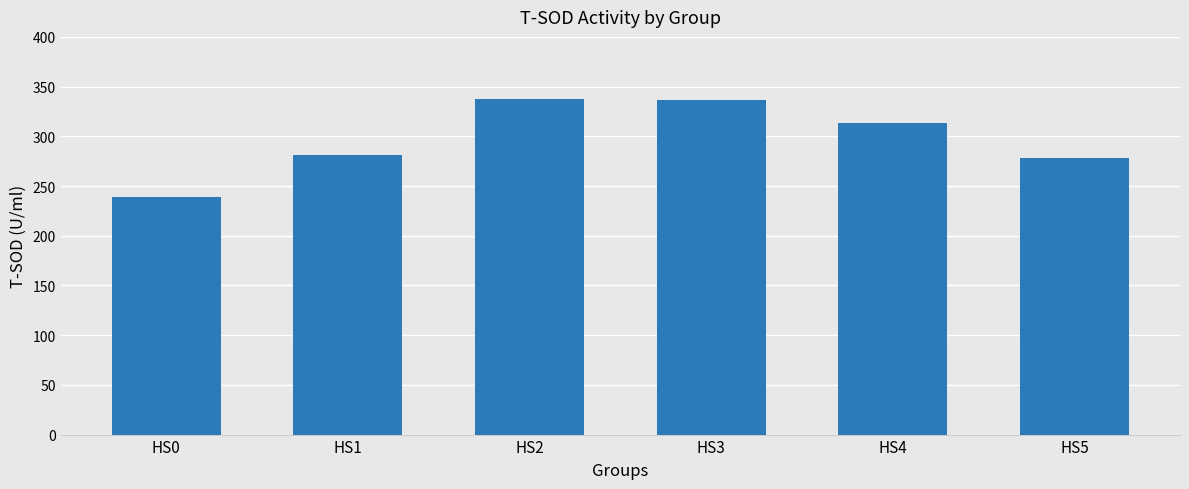

What is the value of the 6th bar from the left?

278.5